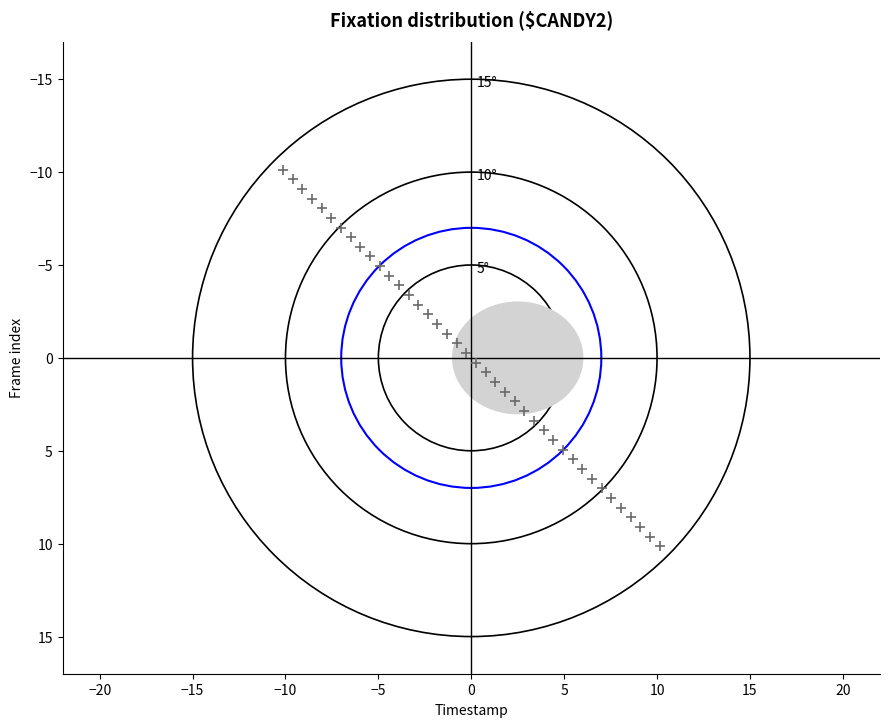

What is the range of X values (max minus min)?

20.3